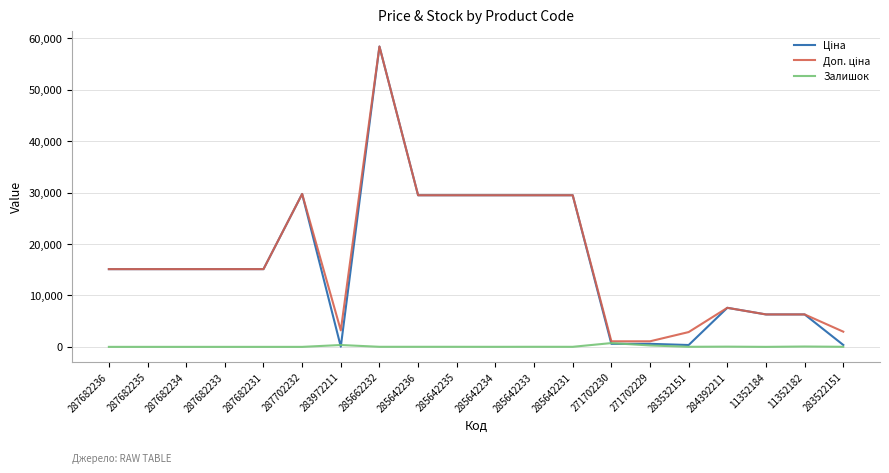

What is the spread (max minus min) of values at 287682235?

15120.0